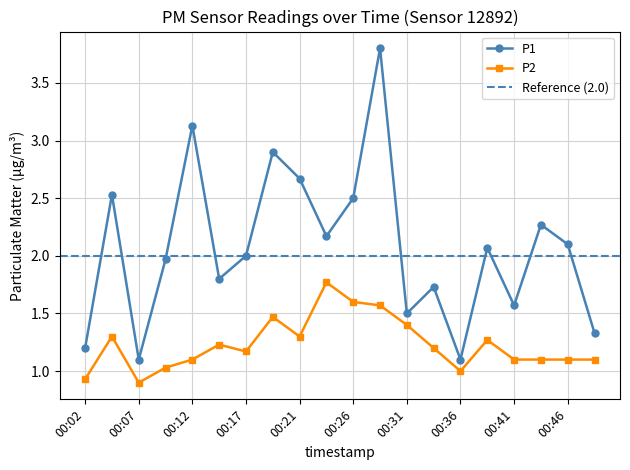

At which category does P2 reach its first local peak?

00:04